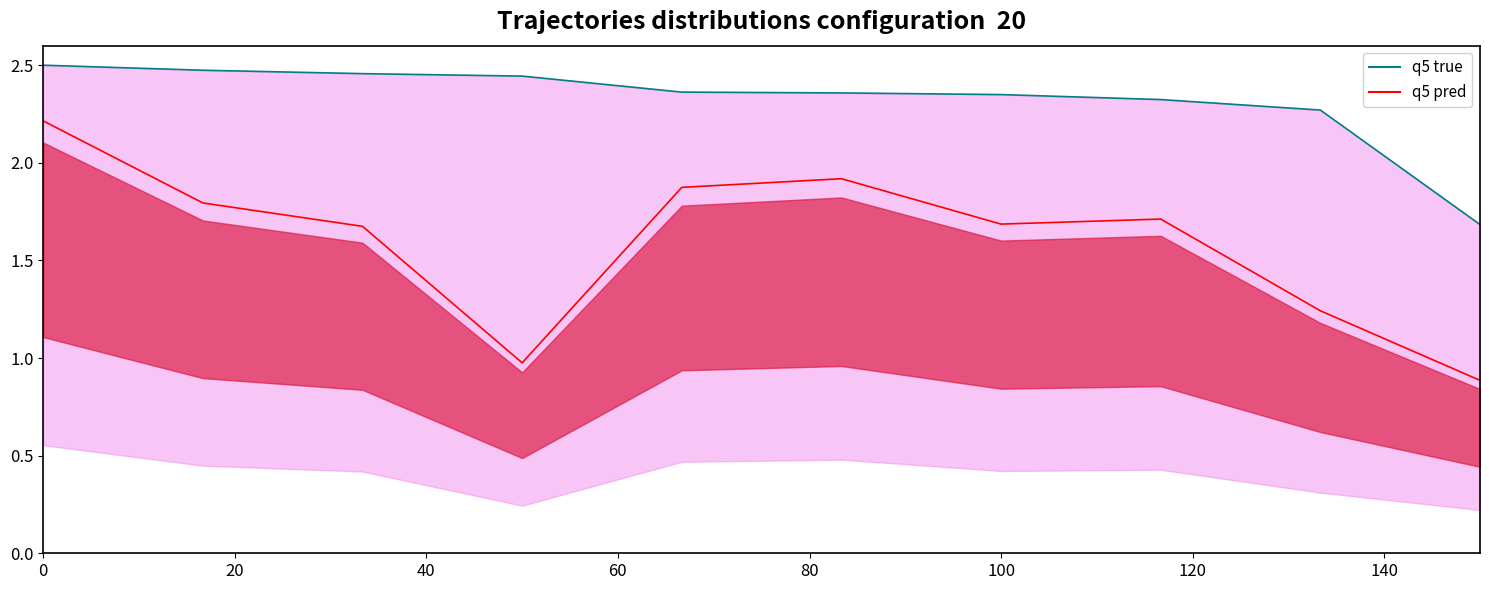

How many data points in q5 true are above 2?

9